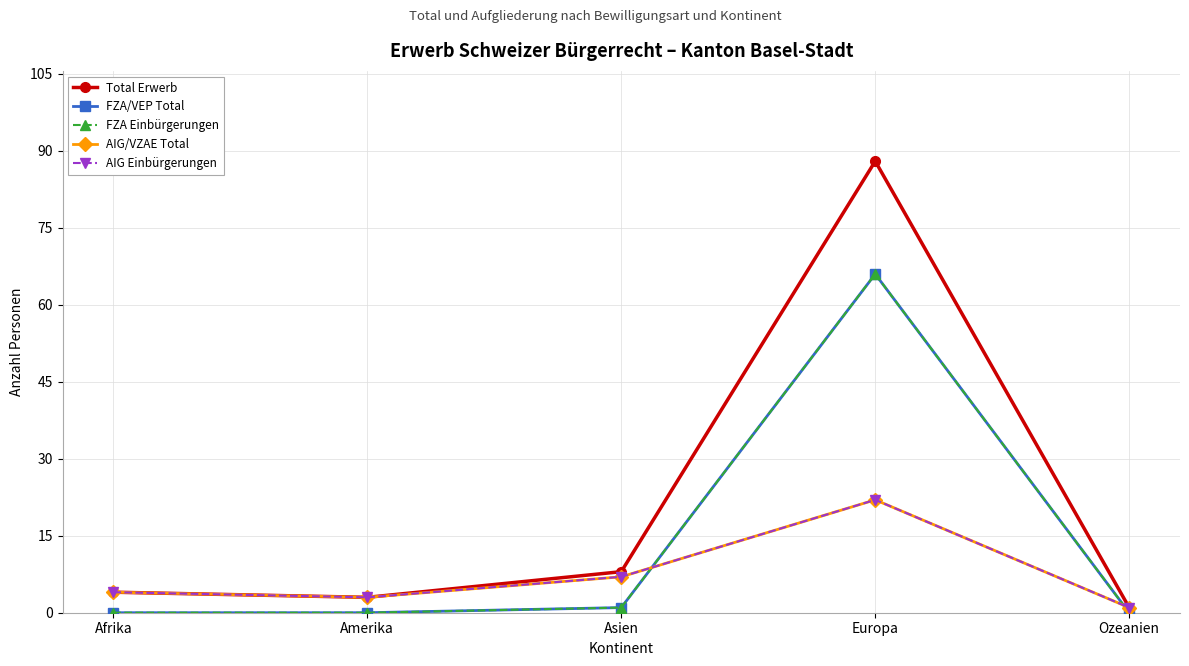

The AIG Einbürgerungen series shows 1 at Ozeanien. True or false?

True